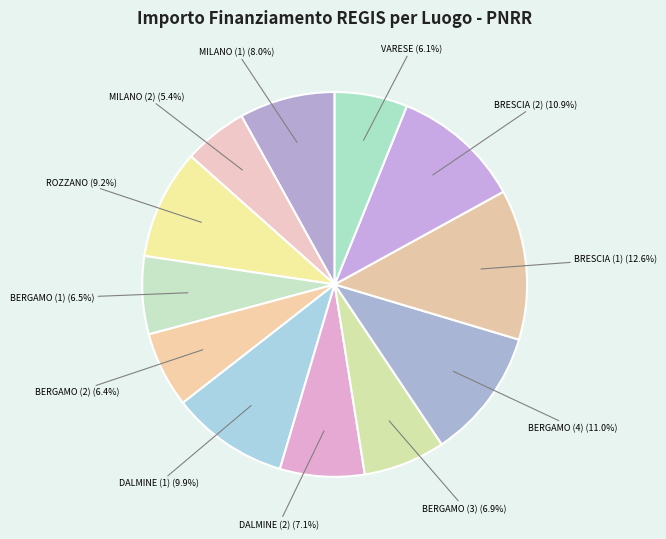

How many segments does this pie chart have?

12